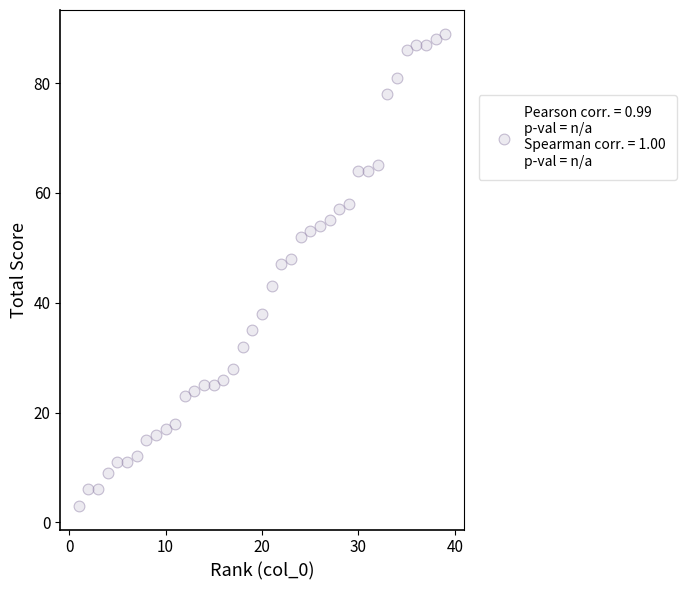

What Y value in the scatter plot is closest to 46?

47